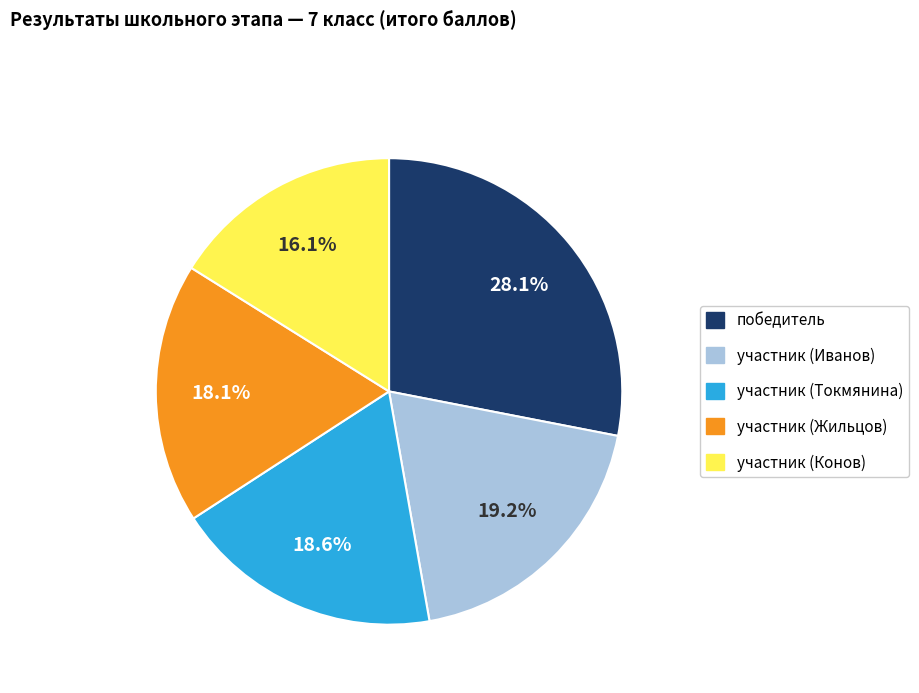

True or false: участник (Конов) accounts for 31% of the total.

False